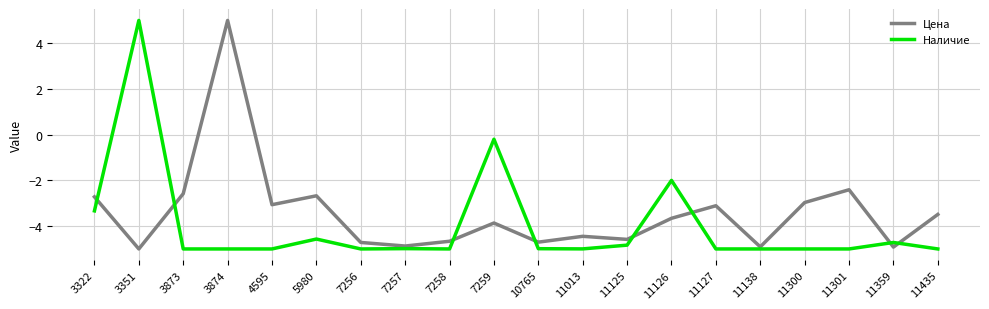

Reading left to right, extract all data points from this chart.

Цена: 3322=-2.7	3351=-5.0	3873=-2.6	3874=5.0	4595=-3.1	5980=-2.7	7256=-4.7	7257=-4.9	7258=-4.7	7259=-3.9	10765=-4.7	11013=-4.4	11125=-4.6	11126=-3.7	11127=-3.1	11138=-4.9	11300=-3.0	11301=-2.4	11359=-4.9	11435=-3.5
Наличие: 3322=-3.3	3351=5.0	3873=-5.0	3874=-5.0	4595=-5.0	5980=-4.6	7256=-5.0	7257=-5.0	7258=-5.0	7259=-0.2	10765=-5.0	11013=-5.0	11125=-4.8	11126=-2.0	11127=-5.0	11138=-5.0	11300=-5.0	11301=-5.0	11359=-4.7	11435=-5.0